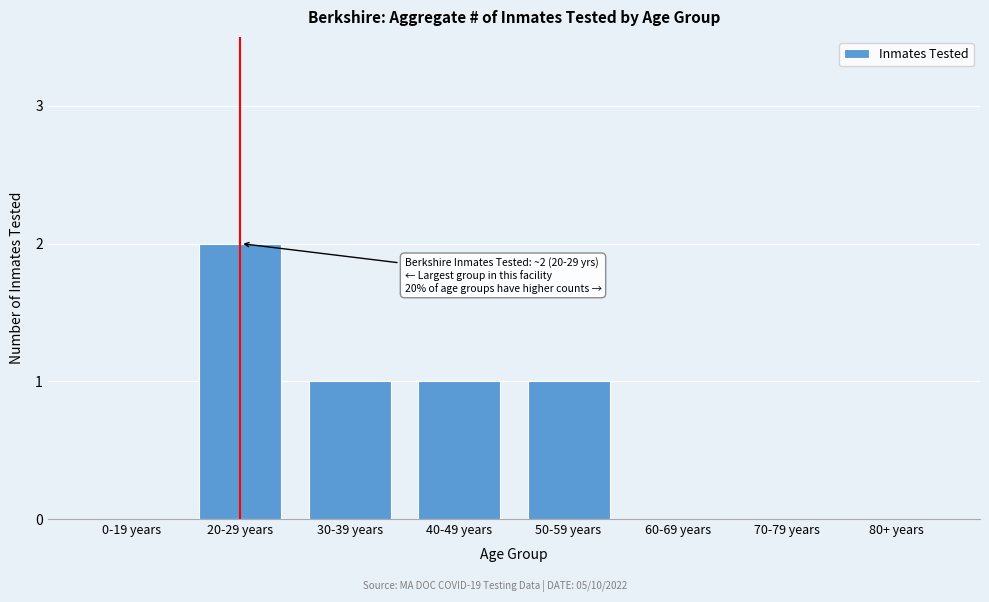

Reading right to left, transcribe all the data shown in this chart.

80+ years=0	70-79 years=0	60-69 years=0	50-59 years=1	40-49 years=1	30-39 years=1	20-29 years=2	0-19 years=0